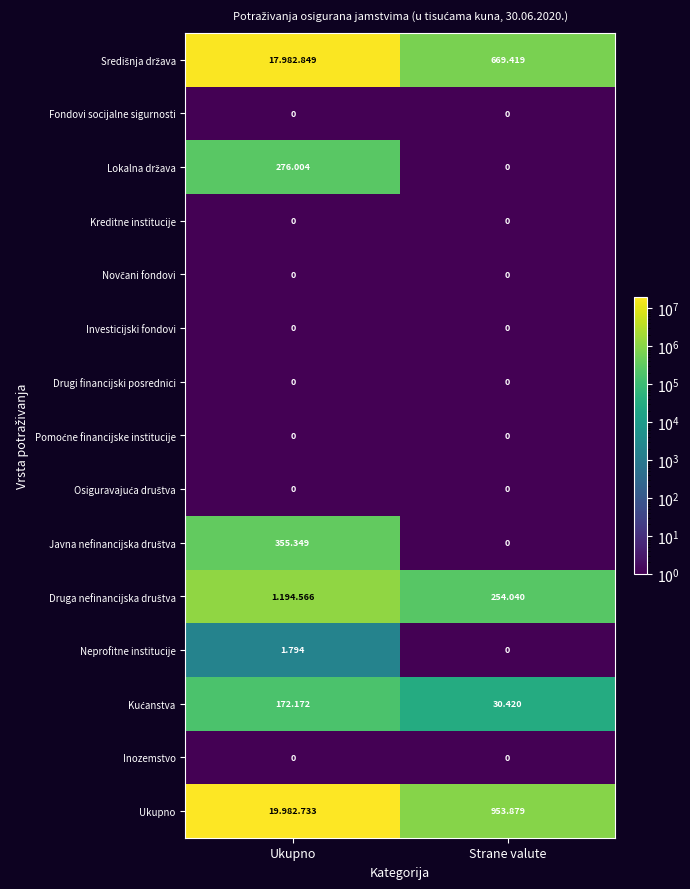

Between Ukupno and Strane valute, which series saw the biggest shift?

Ukupno